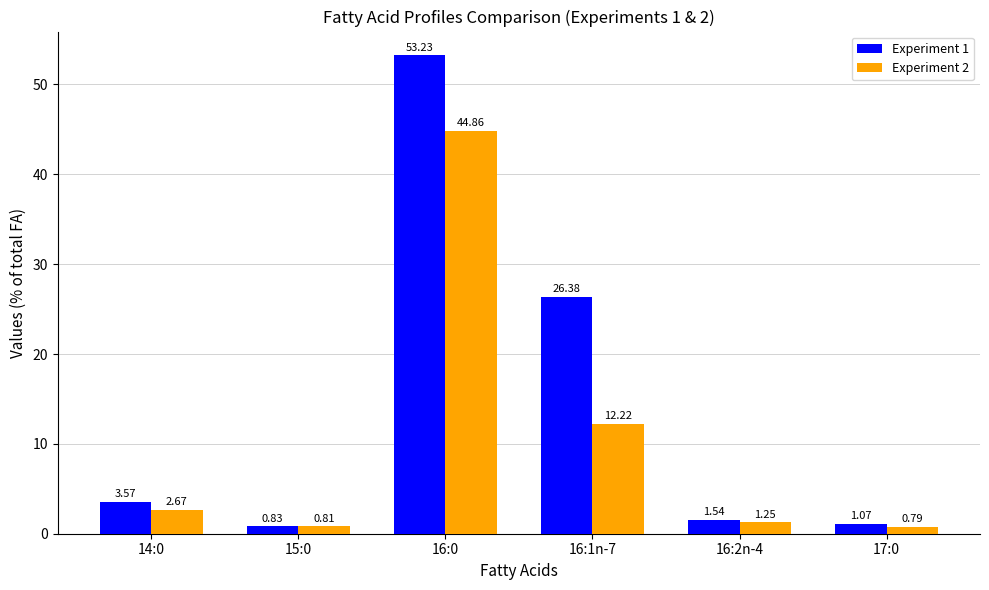

List the labels in order of Experiment 2 value, smallest first.

17:0, 15:0, 16:2n-4, 14:0, 16:1n-7, 16:0